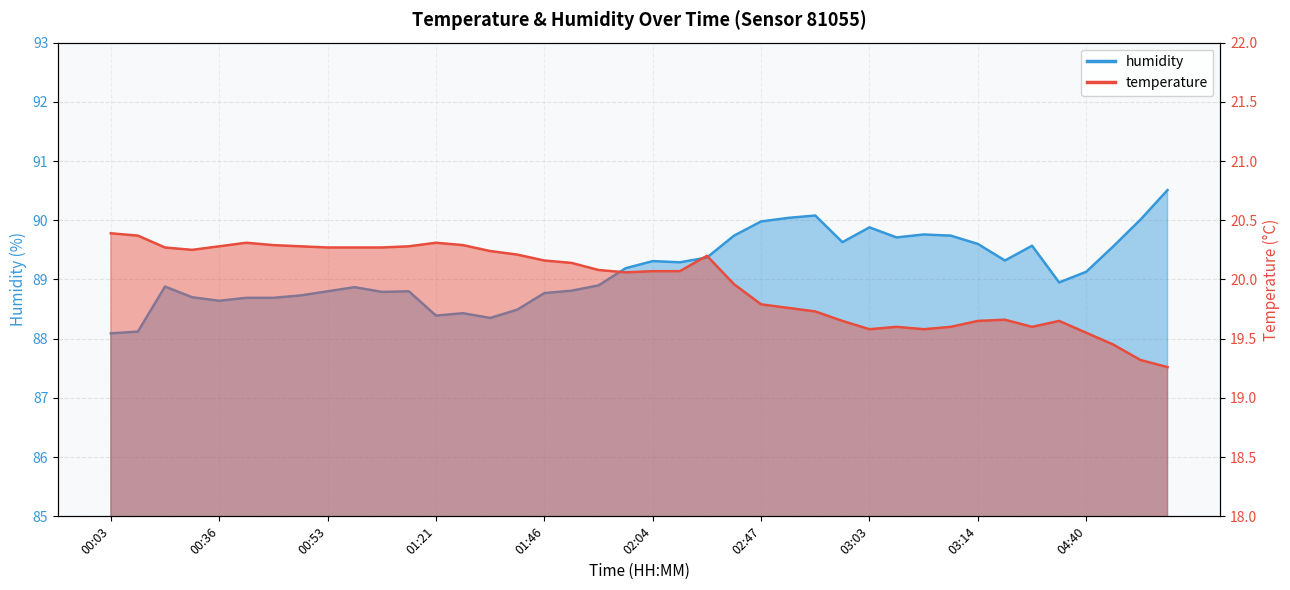

The value of temperature at 02:58 is 19.6. True or false?

True